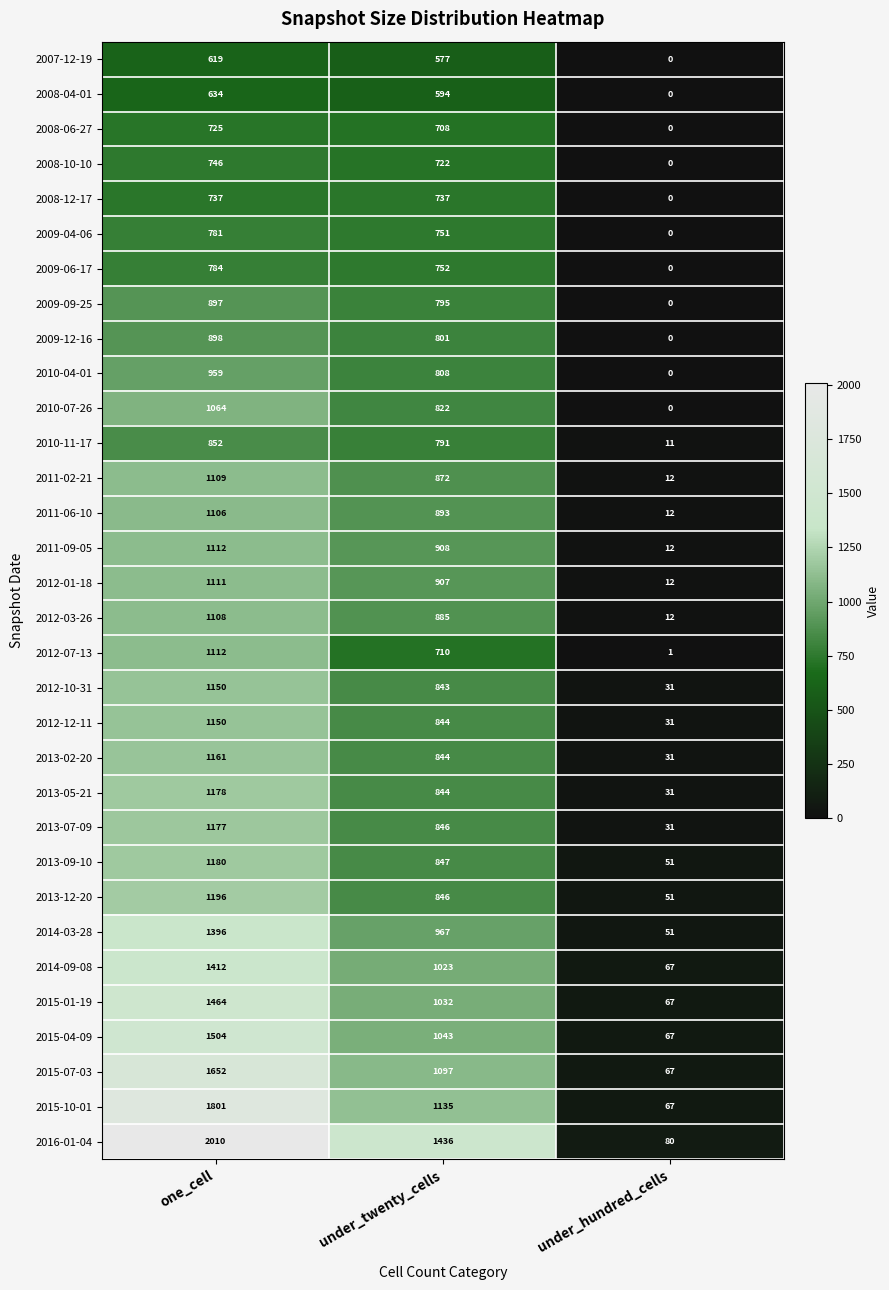

Is it true that 2013-02-20 equals 485 at one_cell?

False